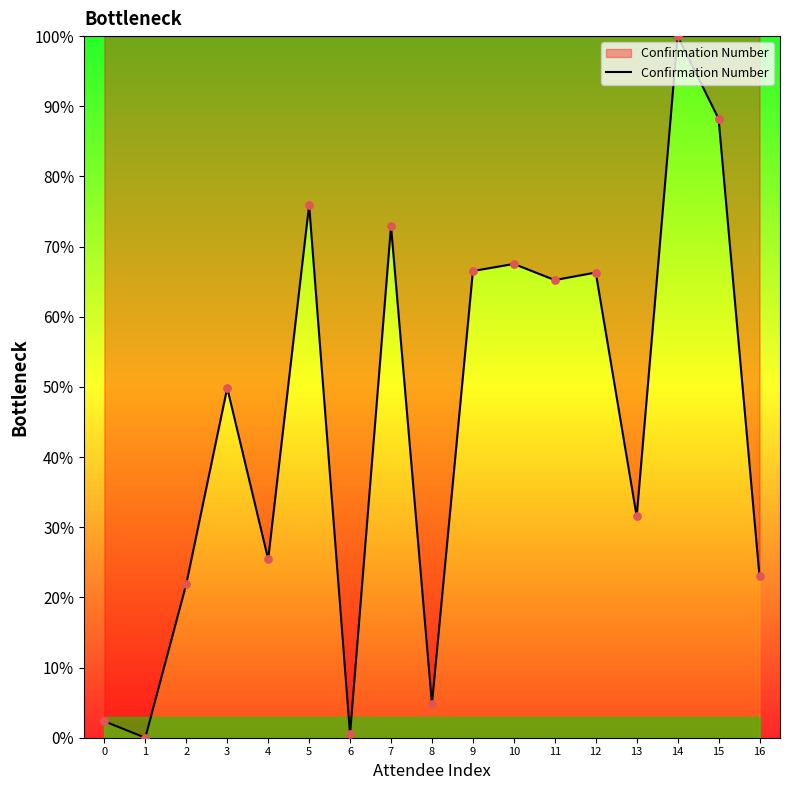

Which has a higher value, 13 or 10?

10